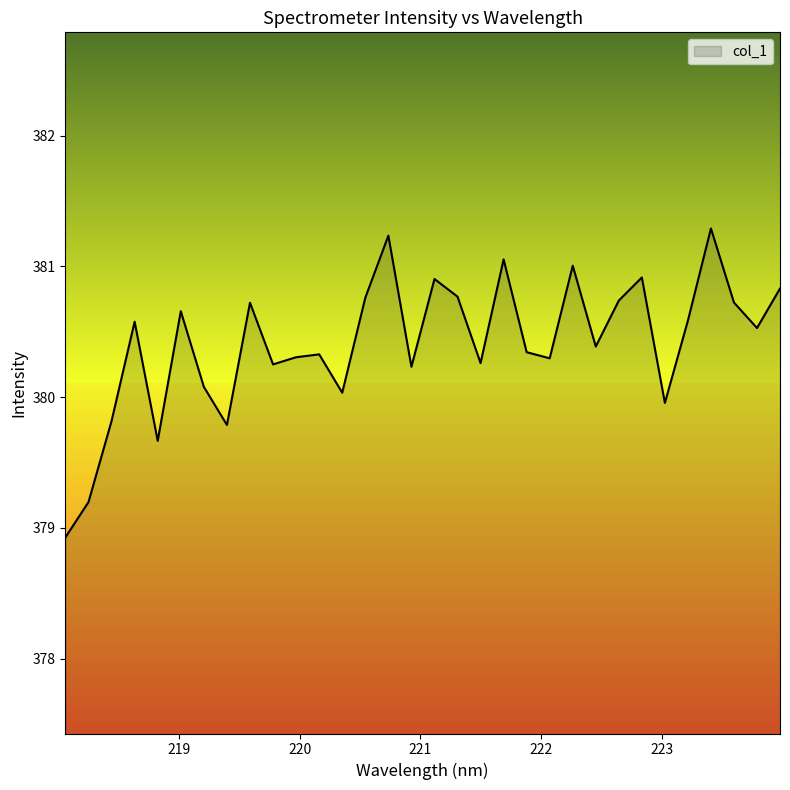

What is the maximum value shown in the chart?

381.3